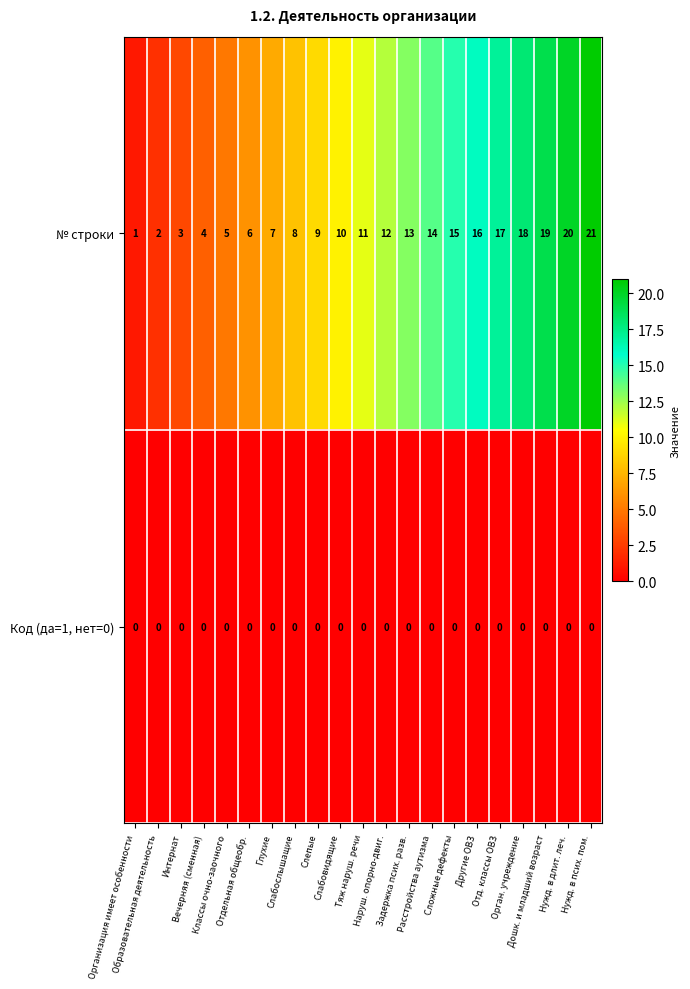

Which series has the largest range (max minus min)?

№ строки